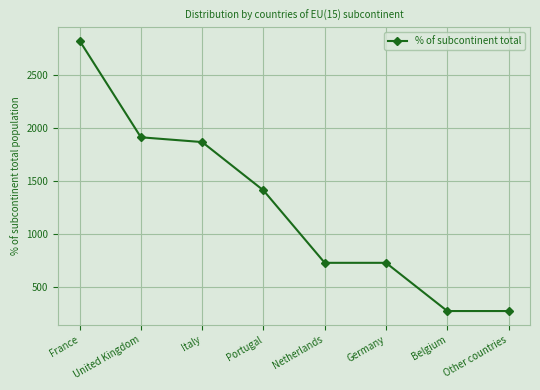

Where is the data nearest to the value 1545?

Portugal